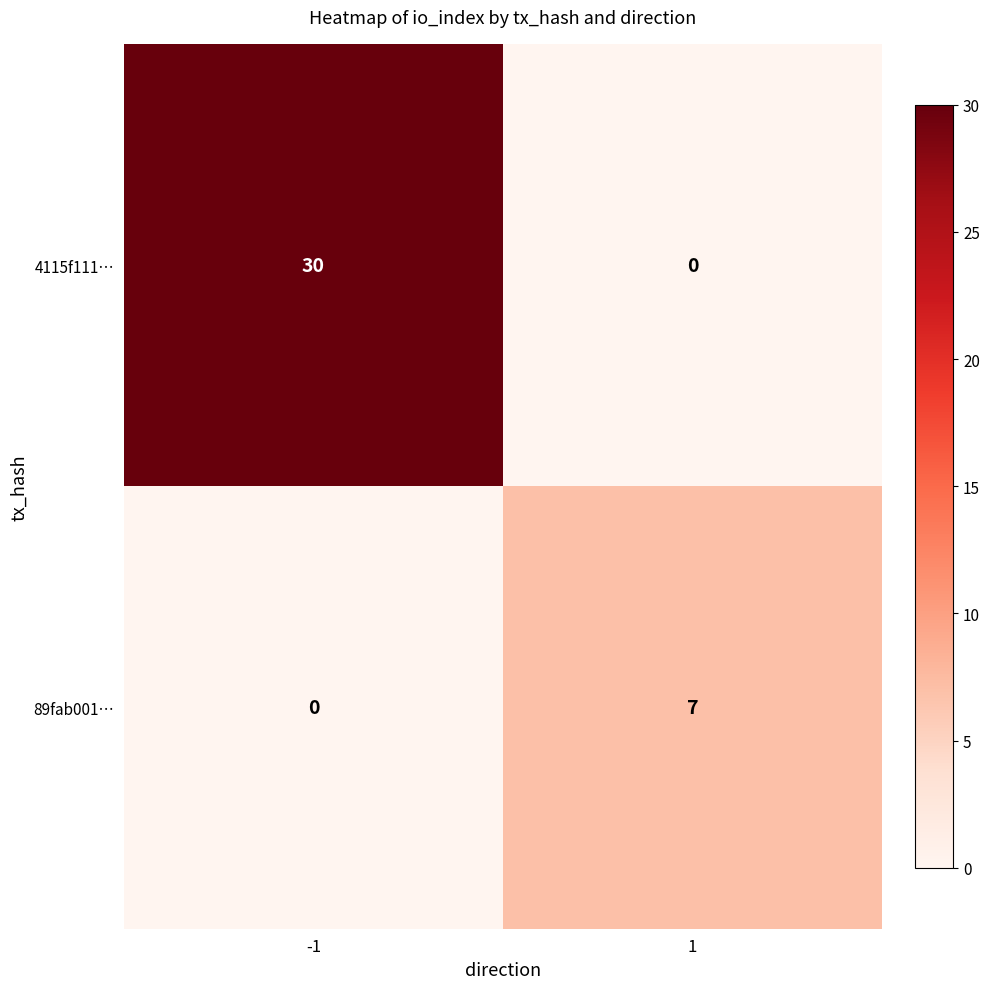

The value of 4115f111… at -1 is 30. True or false?

True